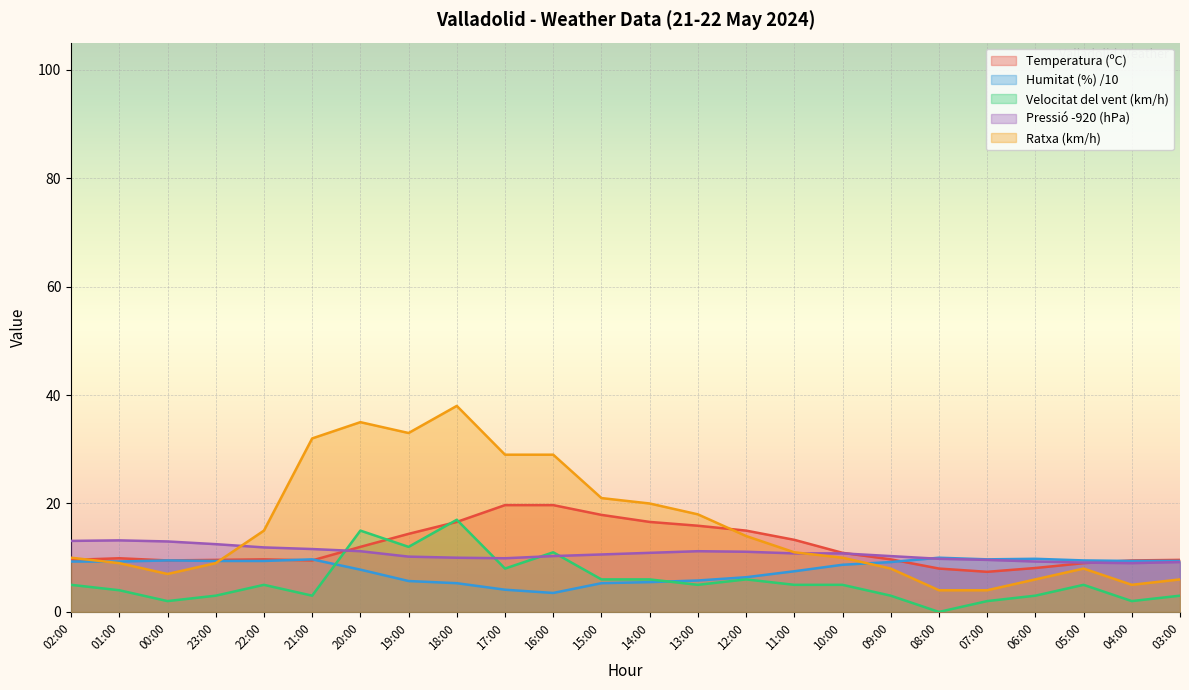

Between 08:00 and 00:00, which is larger?

00:00